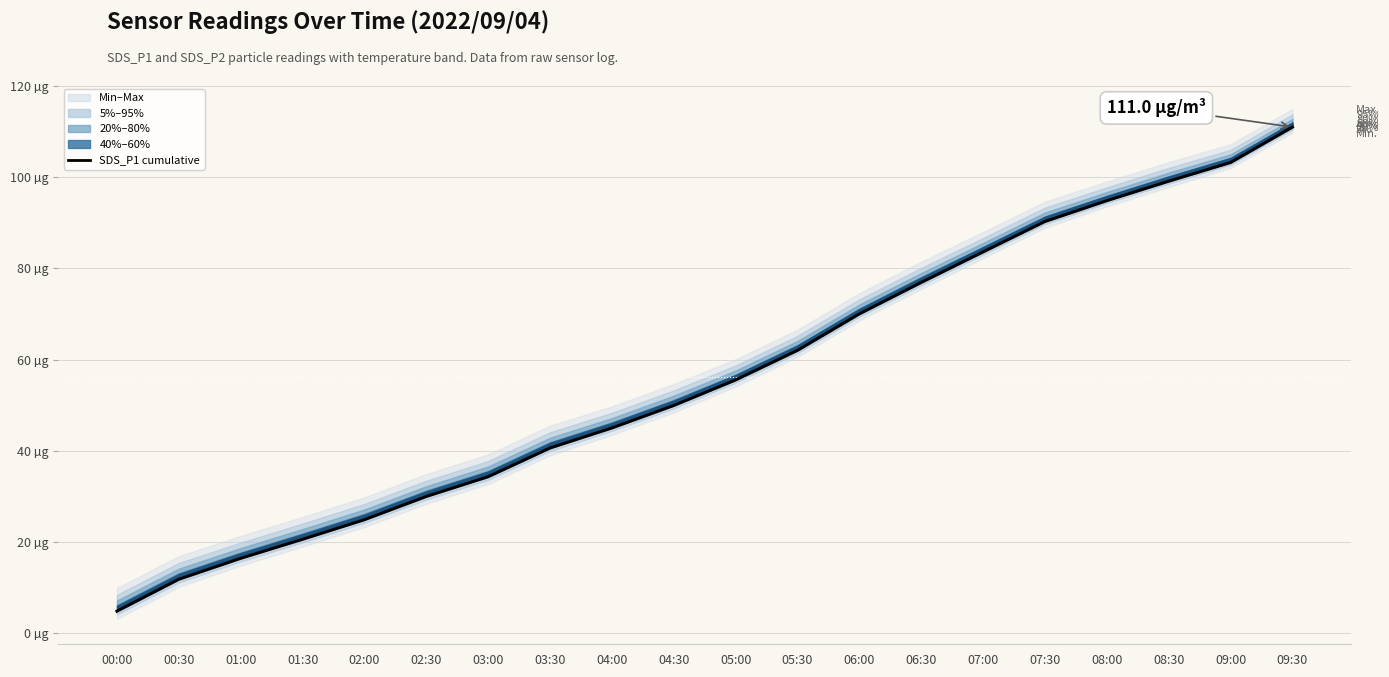

Reading left to right, list all the values displayed in this chart.

4.8	11.8	16.4	20.6	24.9	30.0	34.3	40.6	45.0	49.9	55.5	62.0	70.0	76.9	83.6	90.3	94.9	99.1	103.2	111.0